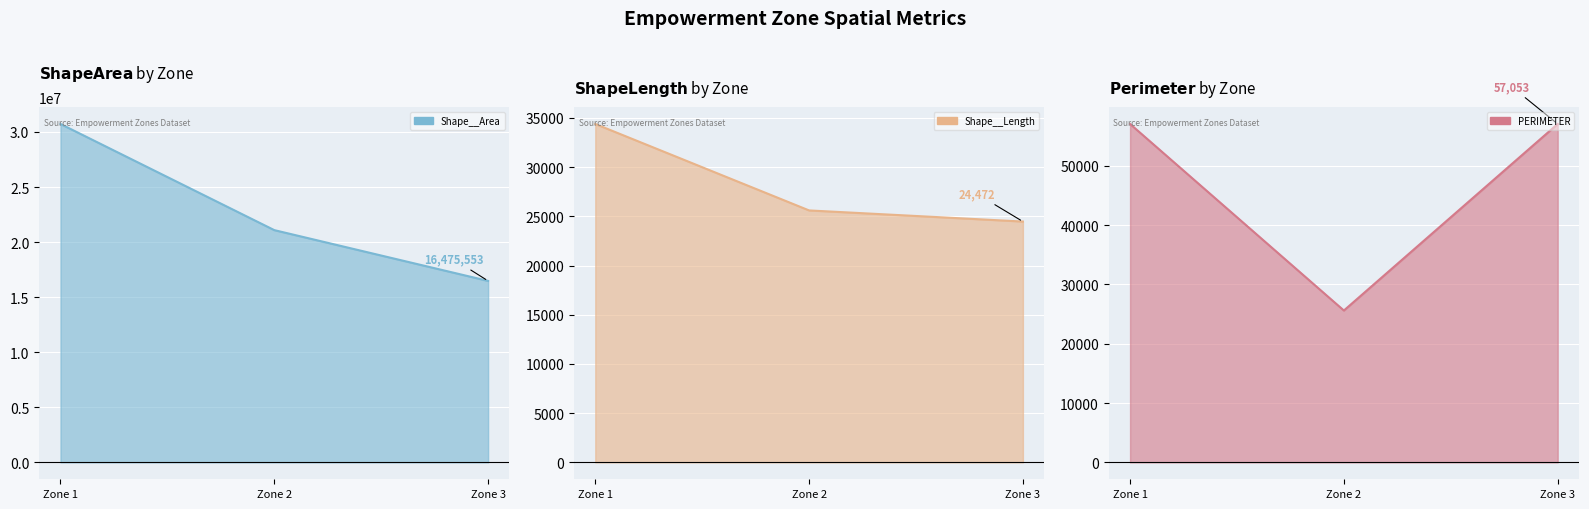

Between Zone 1 and Zone 2, which series saw the biggest shift?

Shape__Area line